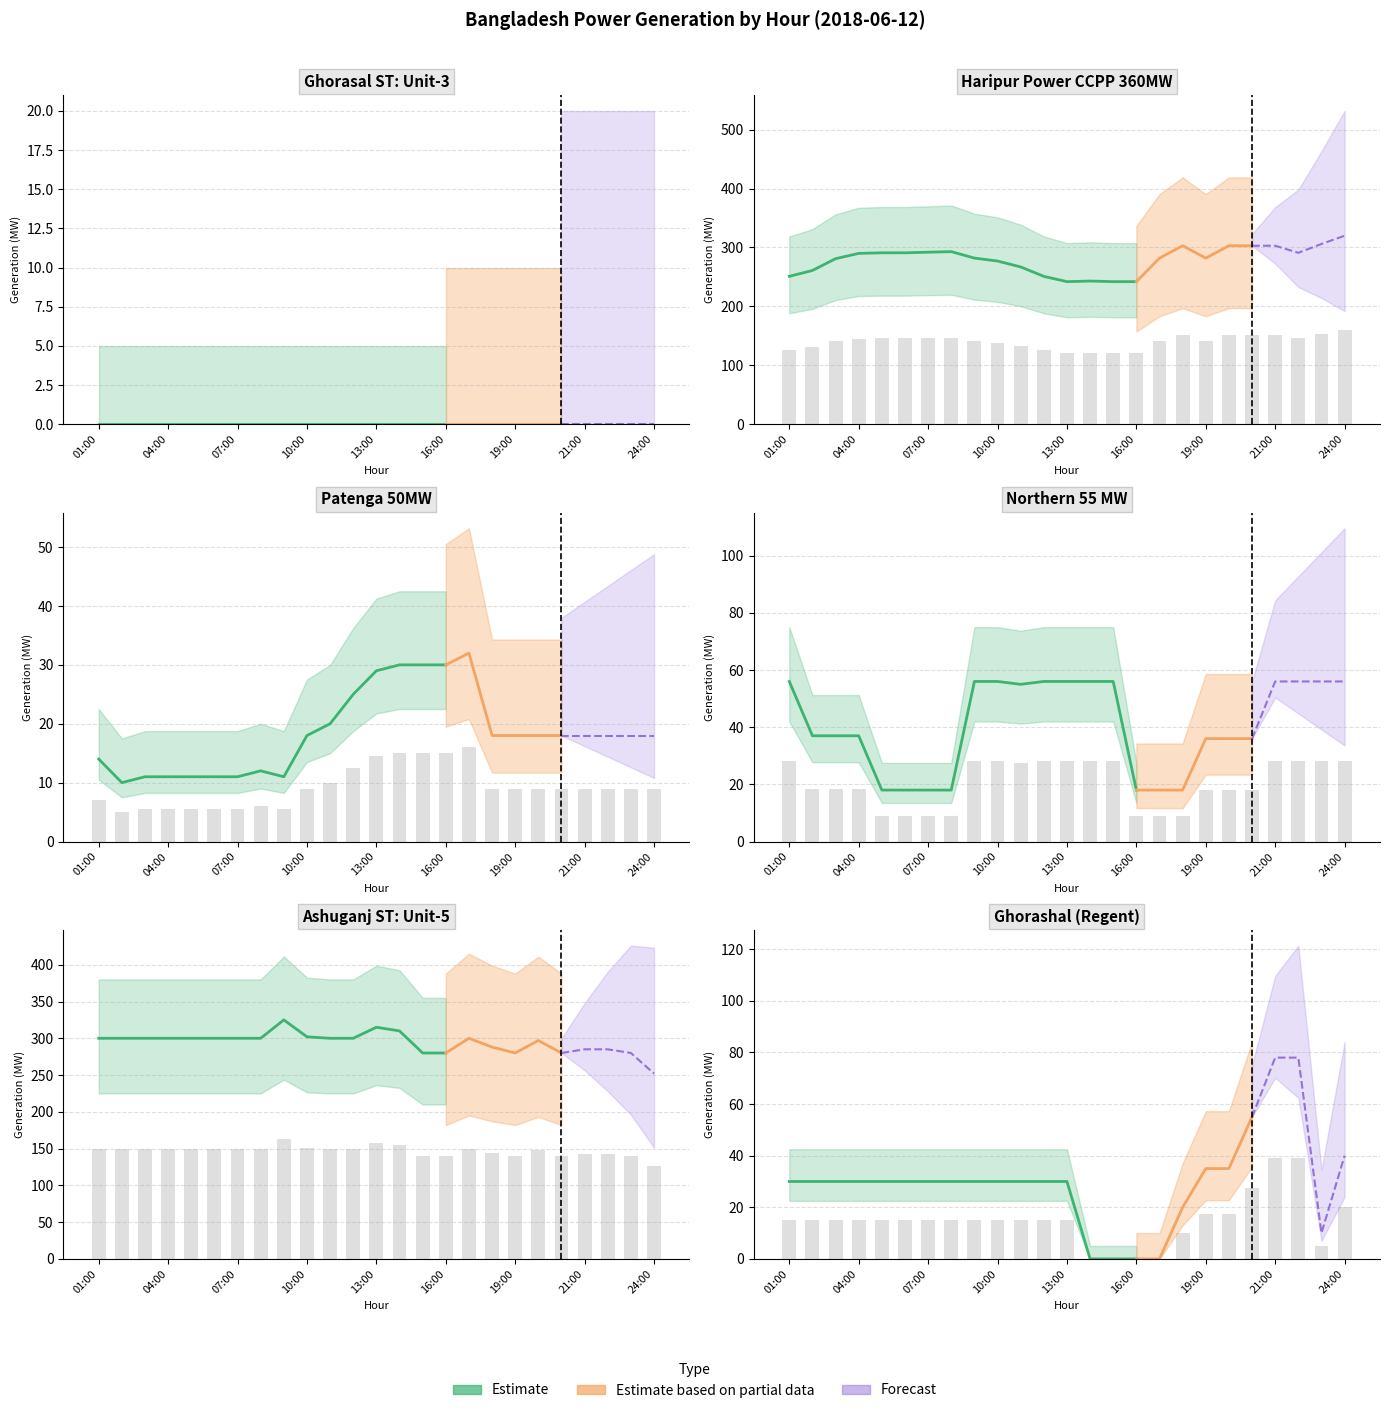

Is the value of Haripur Power CCPP 360MW at 06:00 greater than the value of Northern 55 MW at 14:00?

Yes